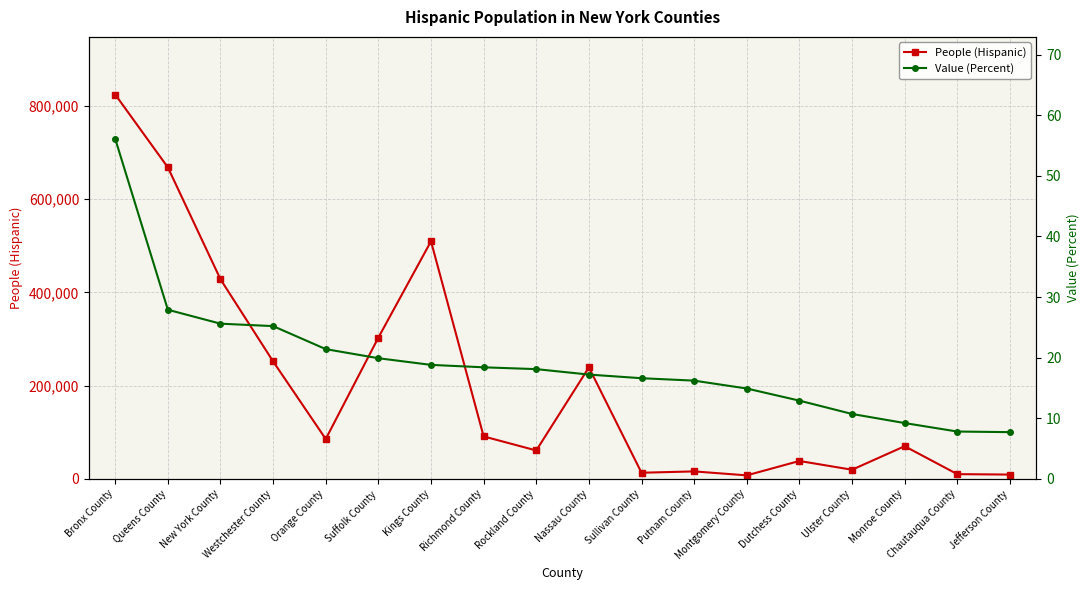

What are all the series names shown in the legend?

People (Hispanic), Value (Percent)